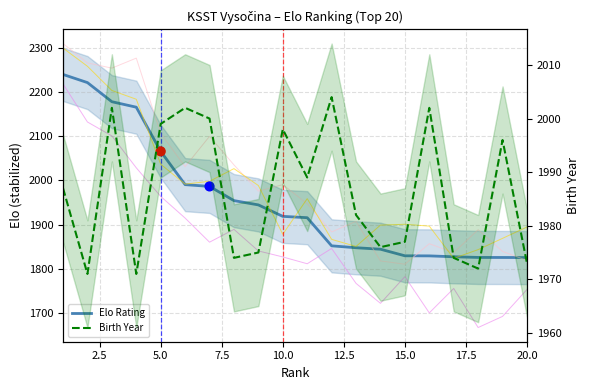

Which series has the largest Y range (max minus min)?

Elo Rating